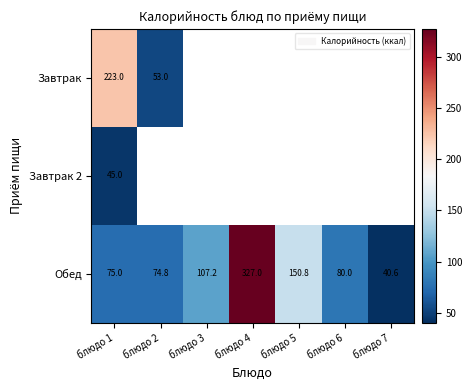

How many series are shown in this chart?

3